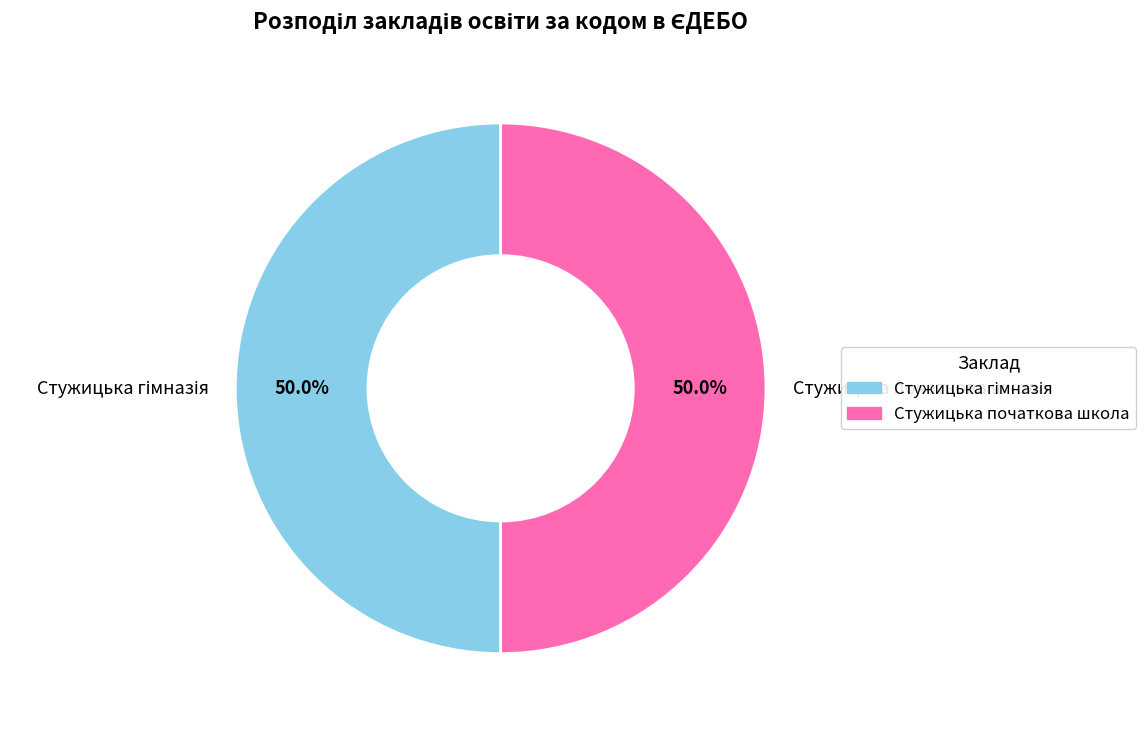

To the nearest percent, what is the combined percentage of Стужицька гімназія and Стужицька початкова школа?

100%